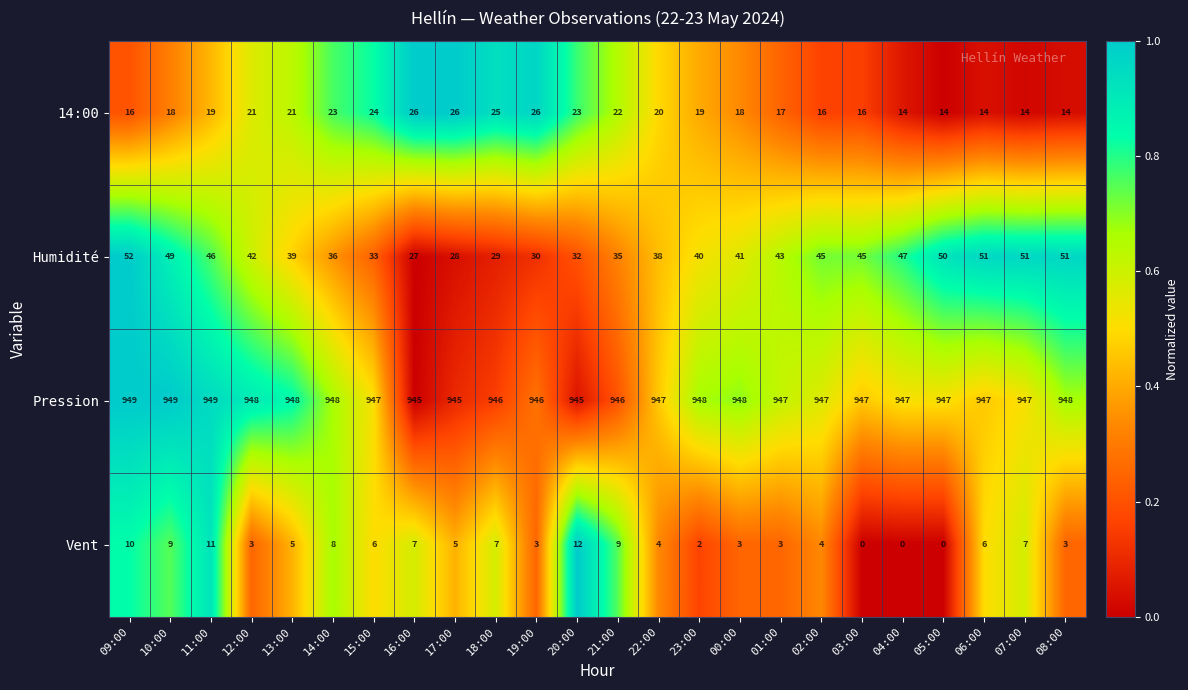

What is the highest value of the Pression series?

949